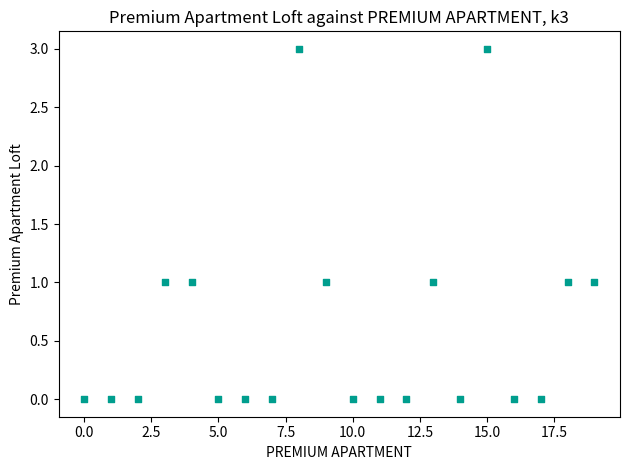

What is the range of Y values (max minus min)?

3